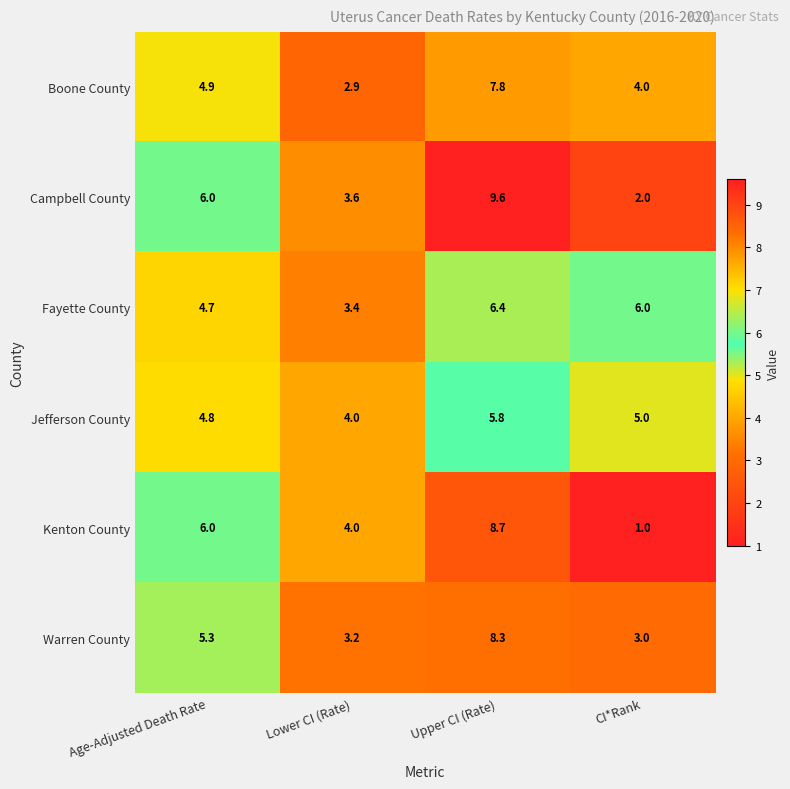

List the series in order of their peak value, highest first.

Campbell County, Kenton County, Warren County, Boone County, Fayette County, Jefferson County